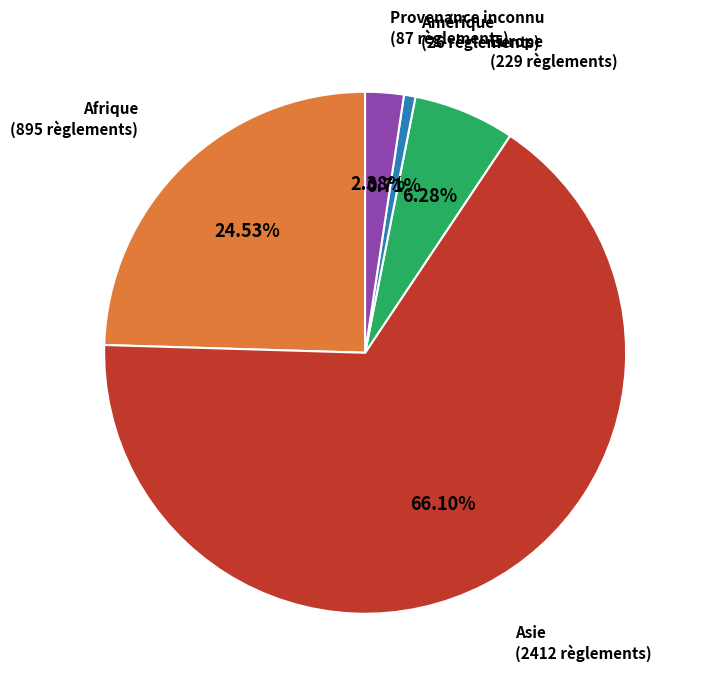

To the nearest percent, what is the average slice percentage?

20%